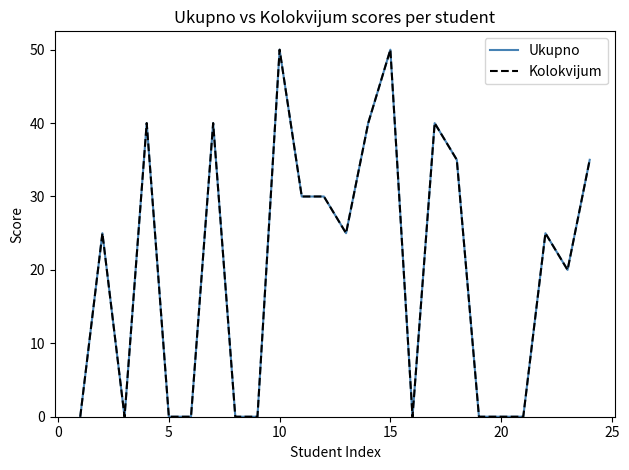

Is this an area chart (filled region under the line)?

No